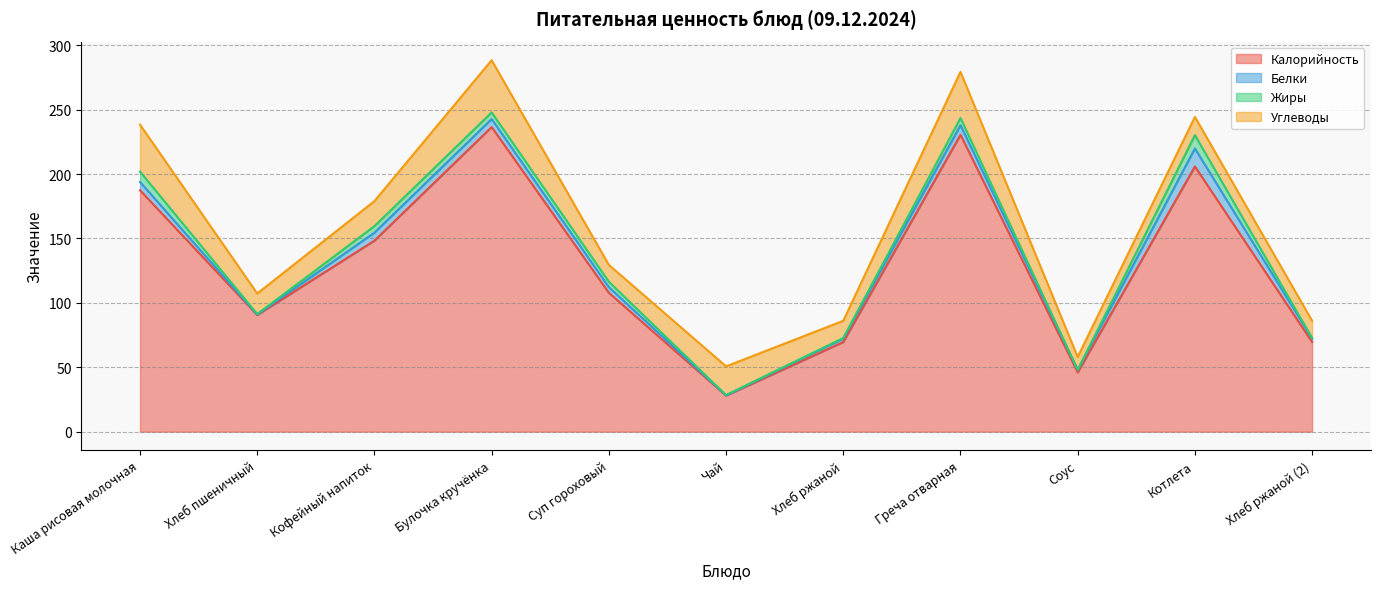

How many data points in Калорийность are above 107?

6